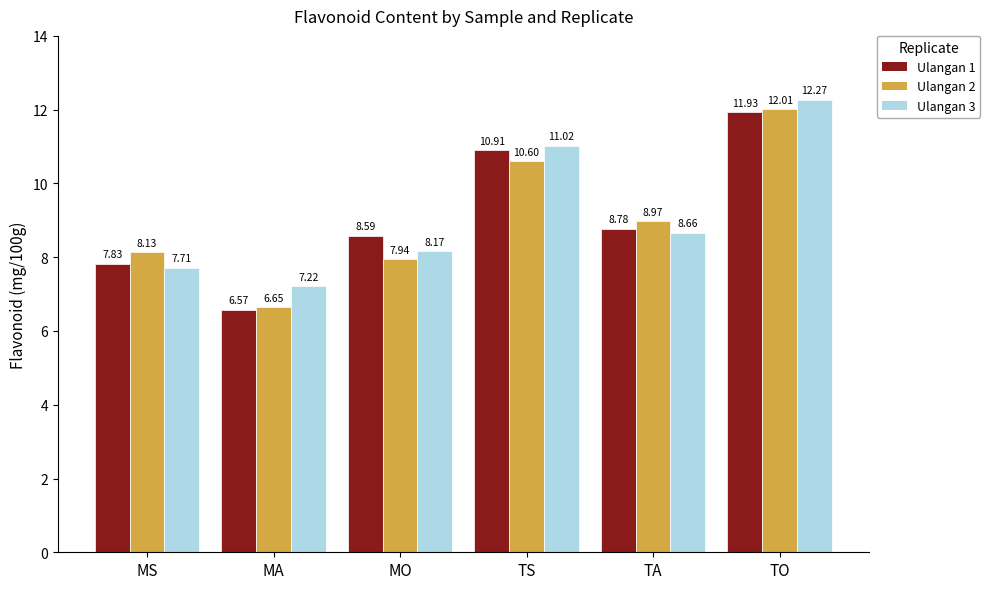

Is it true that Ulangan 1 equals 10.9 at TS?

True